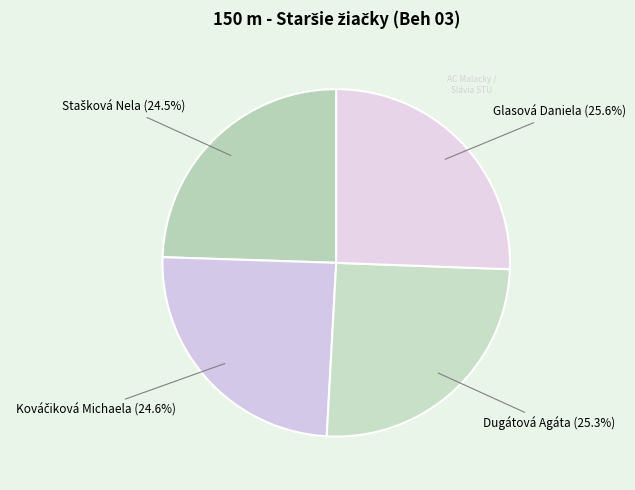

To the nearest percent, what is the average slice percentage?

25%